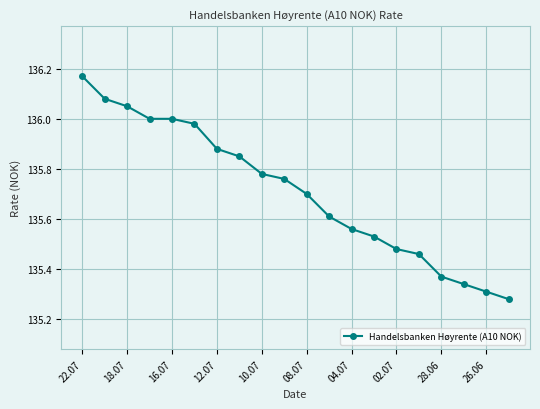

What is the difference between the maximum and second lowest values?

0.9